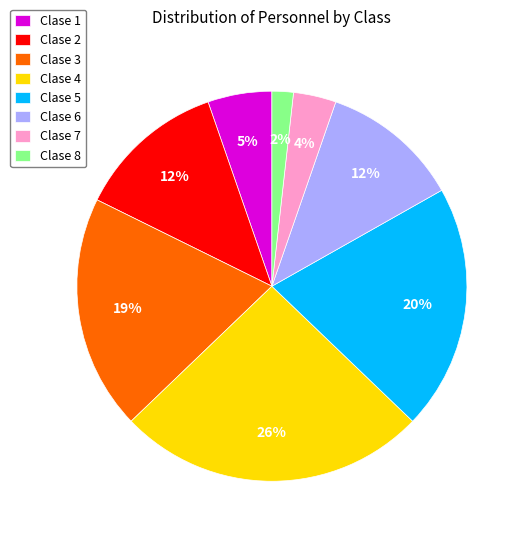

How many segments does this pie chart have?

8